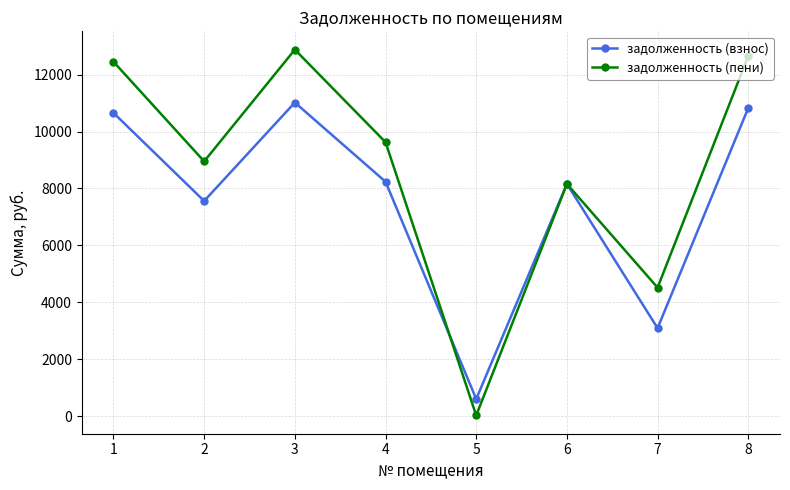

How many distinct data groups are displayed?

2